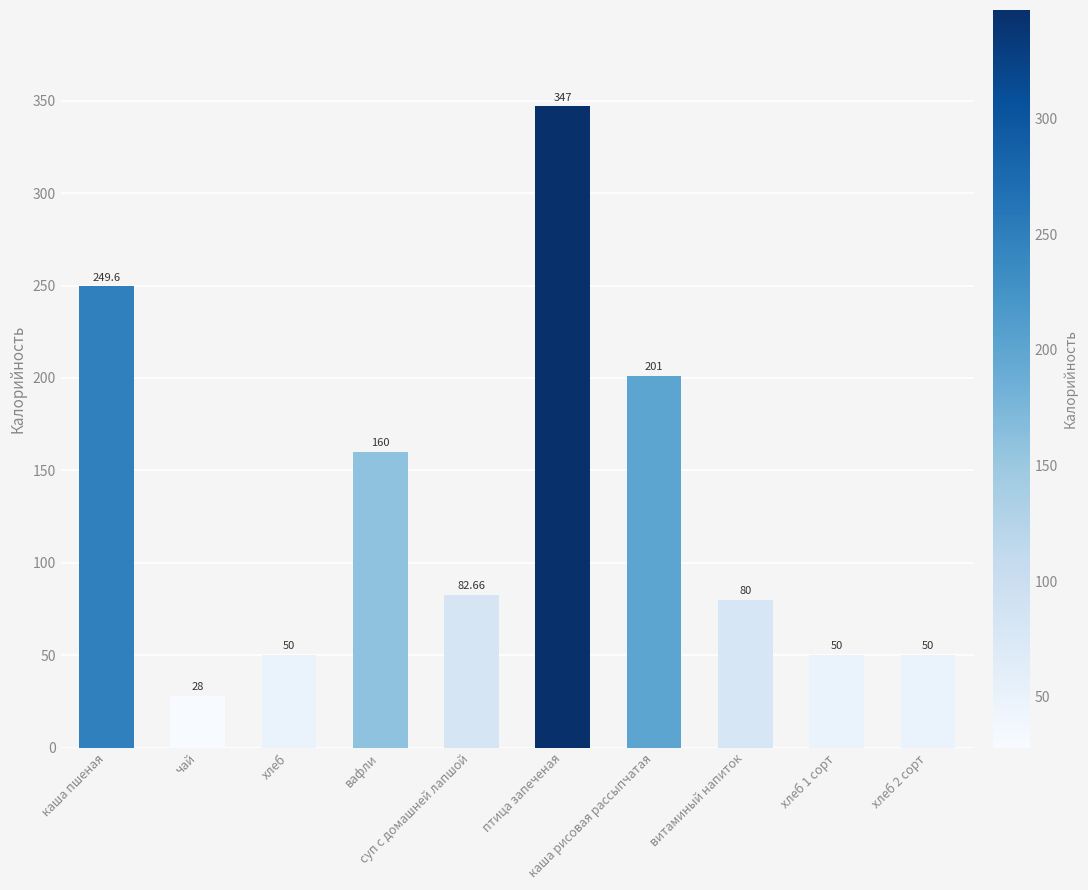

Count the number of categories in the chart.

10